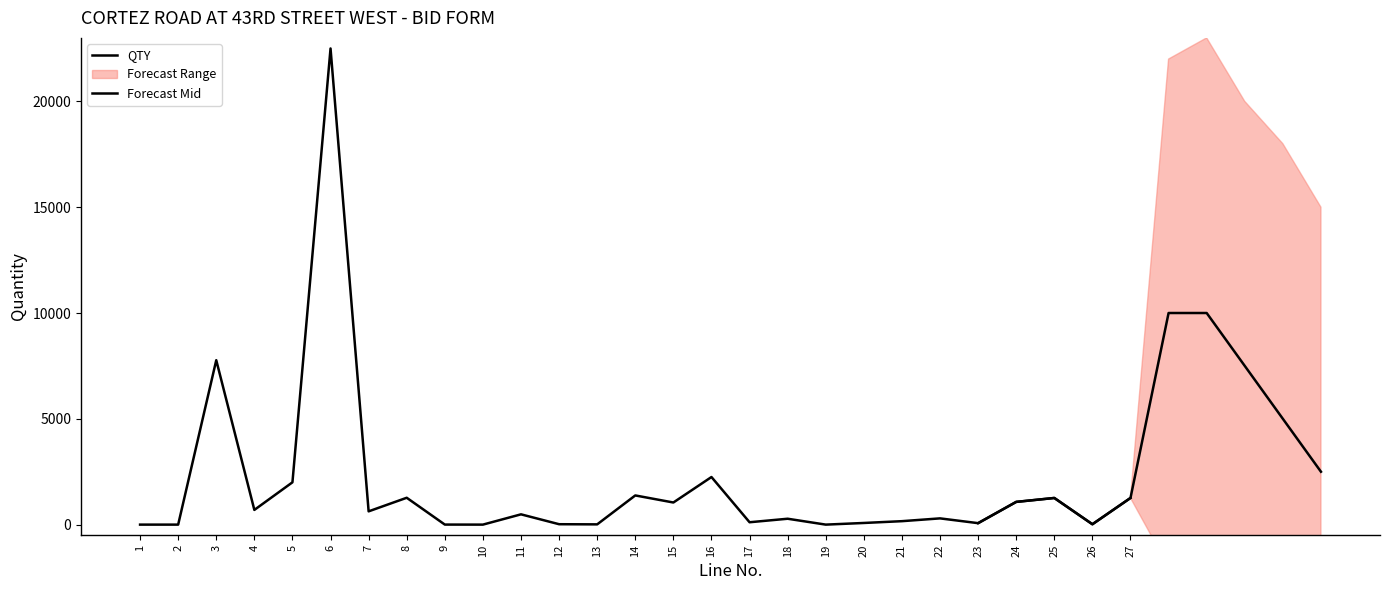

Which has a higher value, 18 or 15?

15